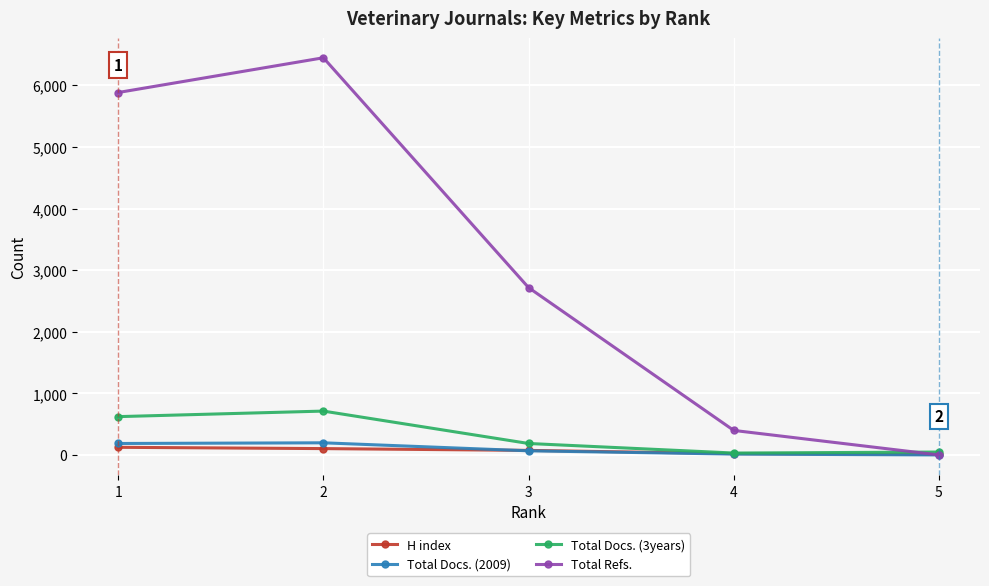

Rank the series by their maximum value, from lowest to highest.

H index, Total Docs. (2009), Total Docs. (3years), Total Refs.